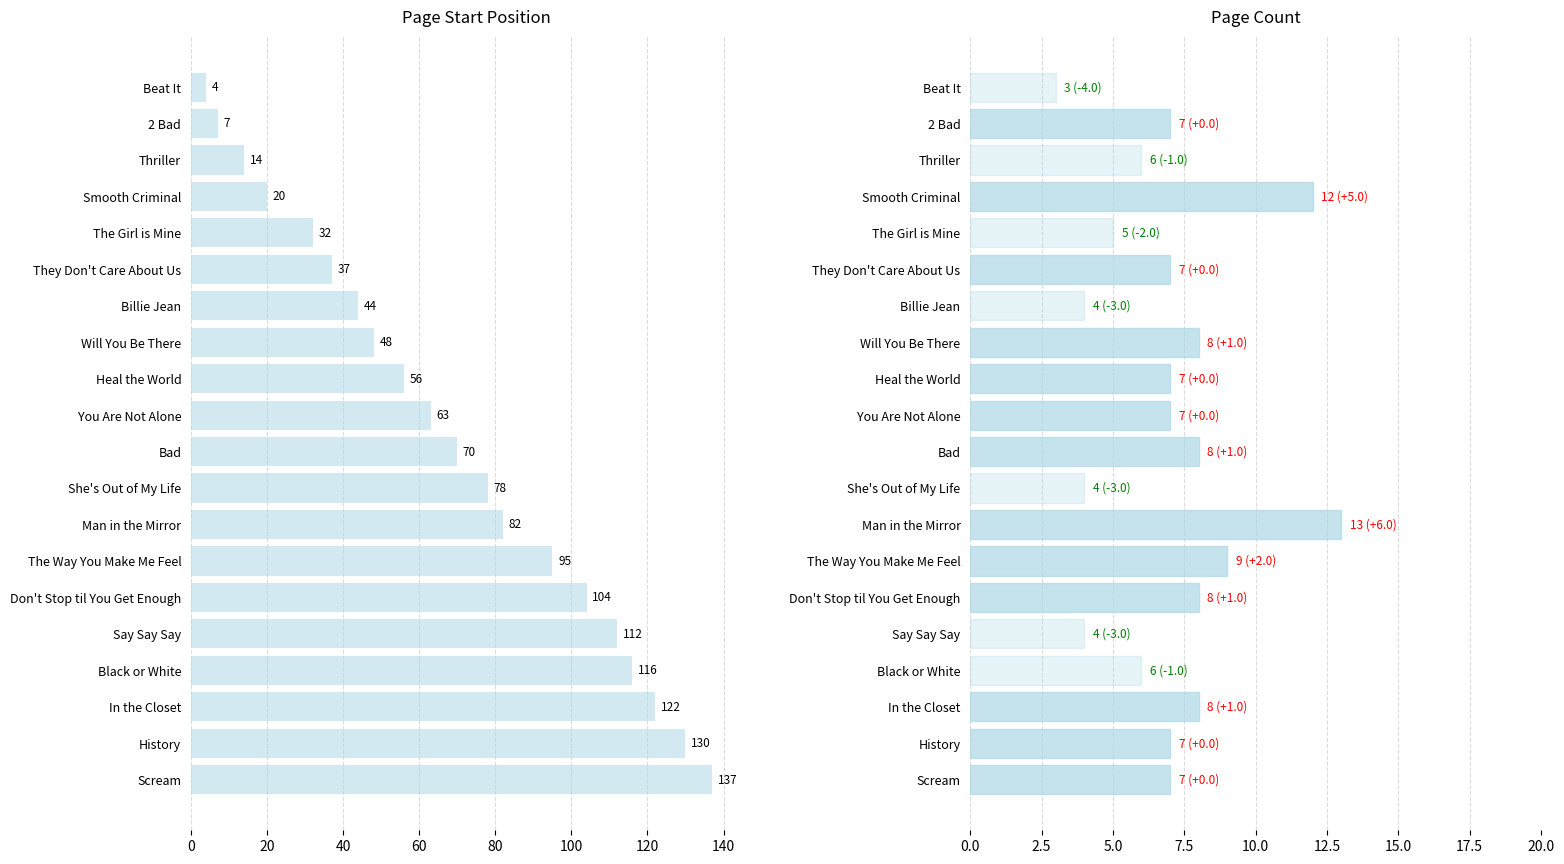

Does the chart contain any negative values?

No